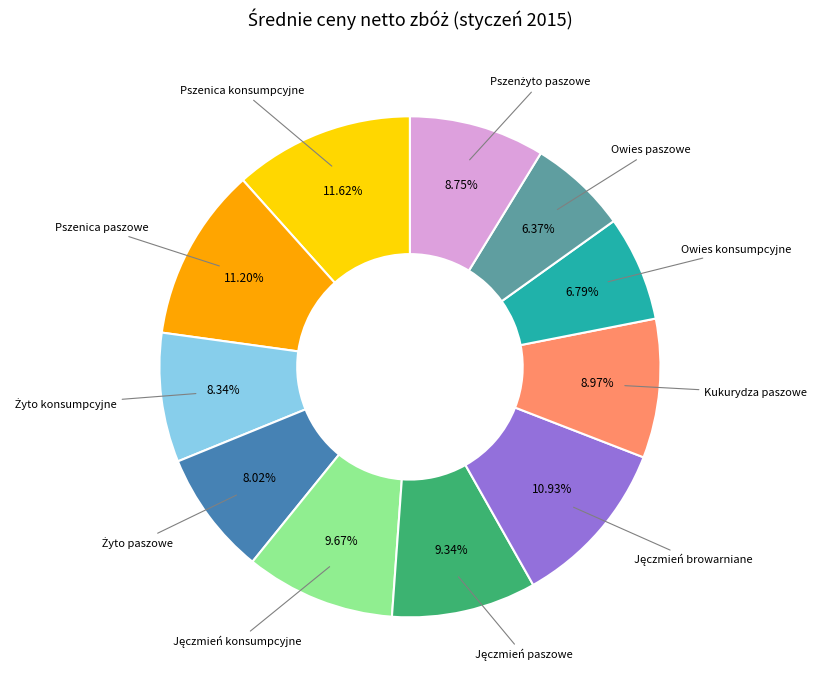

Does any single category account for the majority?

No